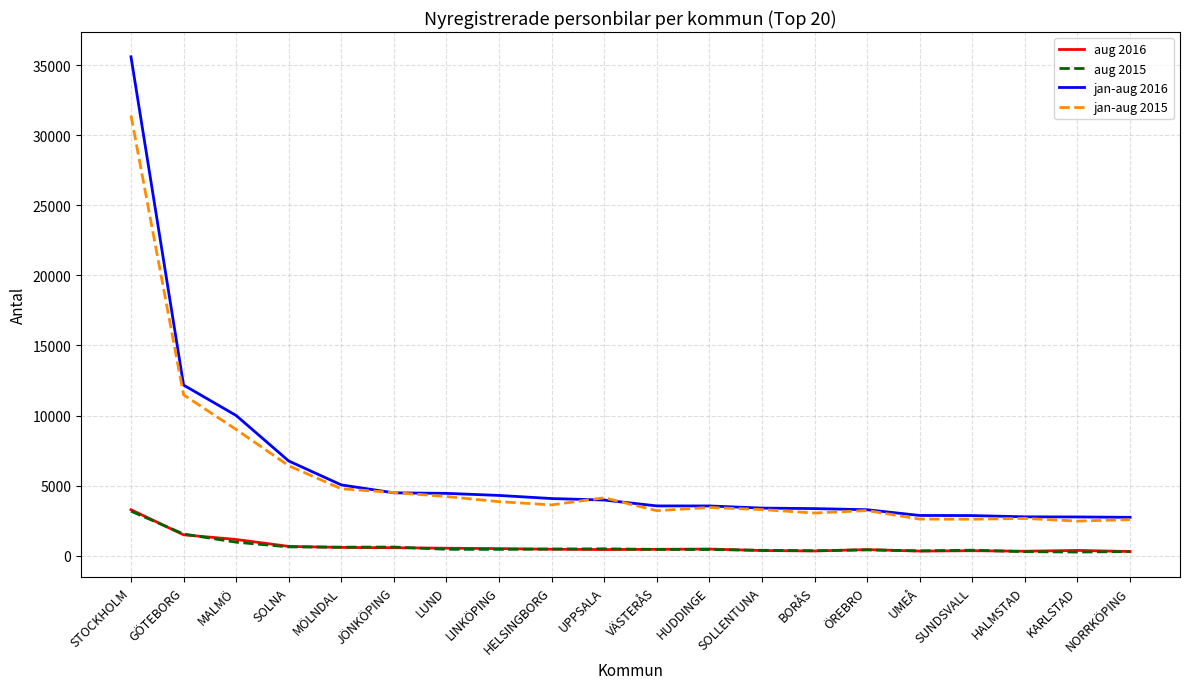

True or false: aug 2015 and jan-aug 2015 intersect in this chart.

False